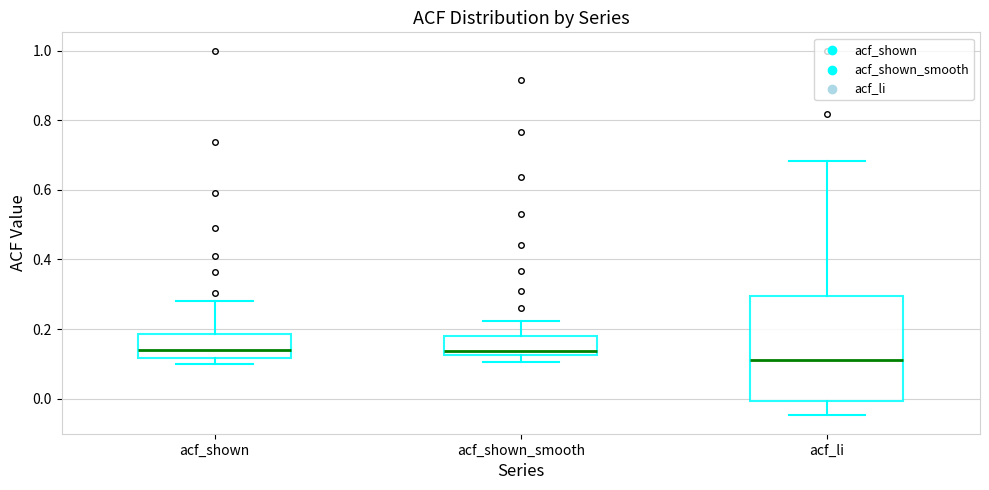

Which box's median line is the lowest?

acf_li